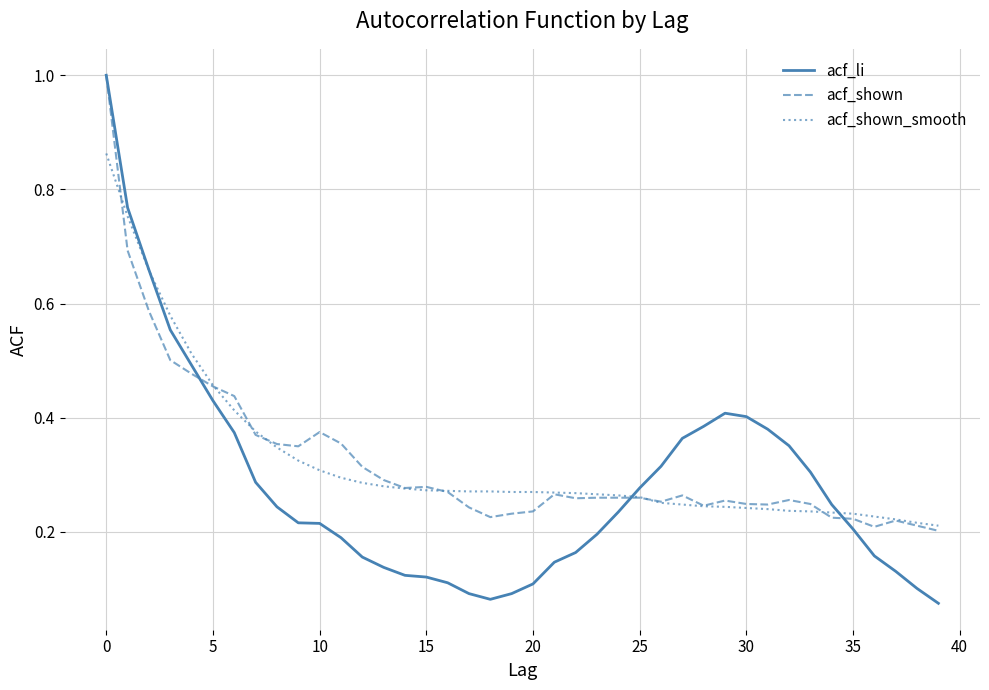

Which series has the widest spread of values?

acf_li